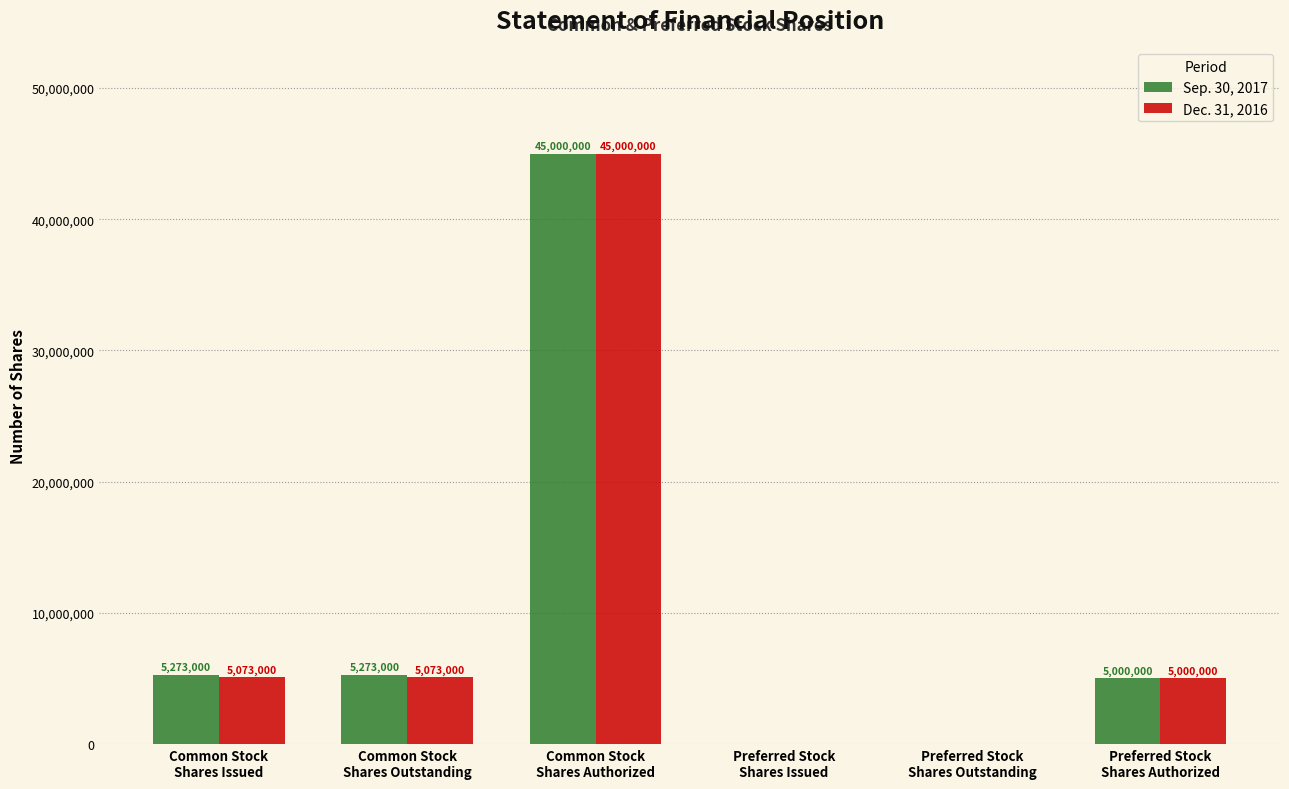

Are the bars horizontal?

No